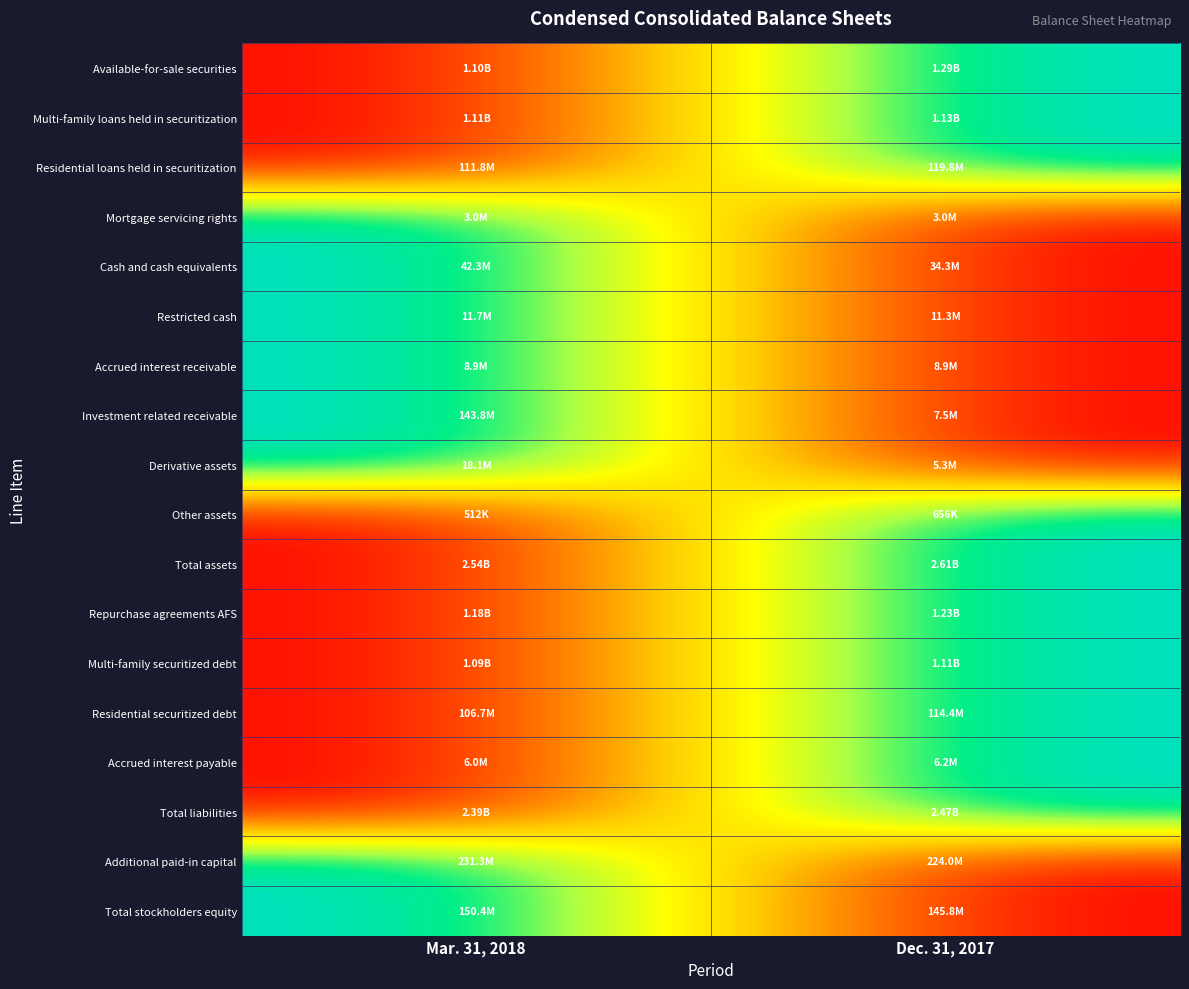

Which category has the highest value across all series?

Dec. 31, 2017